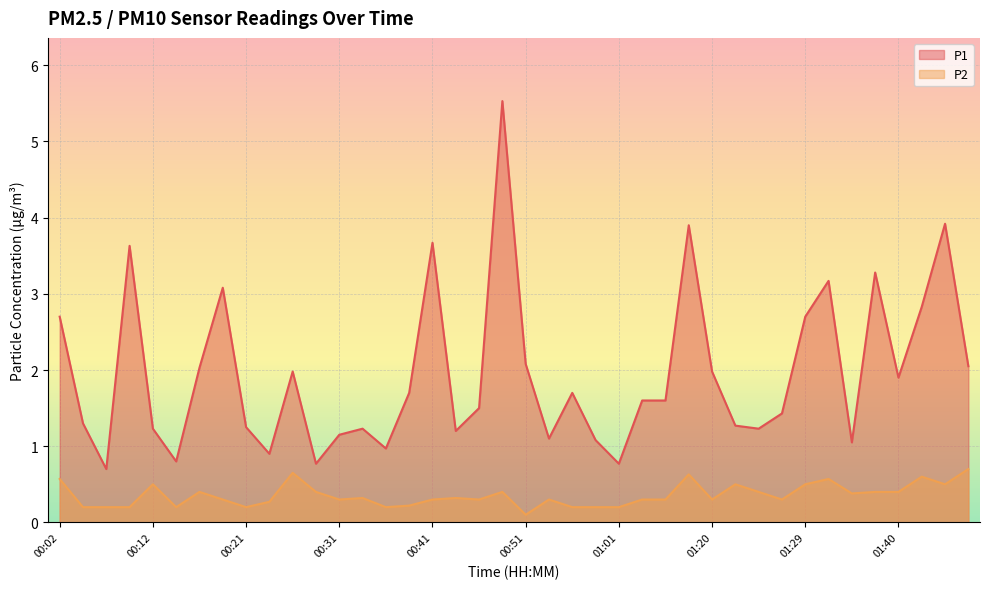

Reading right to left, what are all the values shown in this chart?

P1: 2.0	3.9	2.8	1.9	3.3	1.1	3.2	2.7	1.4	1.2	1.3	2.0	3.9	1.6	1.6	0.8	1.1	1.7	1.1	2.1	5.5	1.5	1.2	3.7	1.7	1.0	1.2	1.1	0.8	2.0	0.9	1.2	3.1	2.0	0.8	1.2	3.6	0.7	1.3	2.7
P2: 0.7	0.5	0.6	0.4	0.4	0.4	0.6	0.5	0.3	0.4	0.5	0.3	0.6	0.3	0.3	0.2	0.2	0.2	0.3	0.1	0.4	0.3	0.3	0.3	0.2	0.2	0.3	0.3	0.4	0.7	0.3	0.2	0.3	0.4	0.2	0.5	0.2	0.2	0.2	0.6